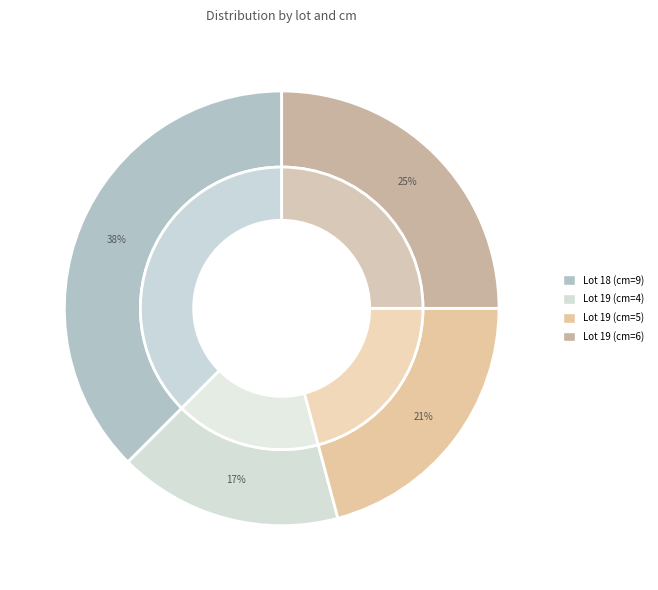

Is there a majority slice in this chart?

No